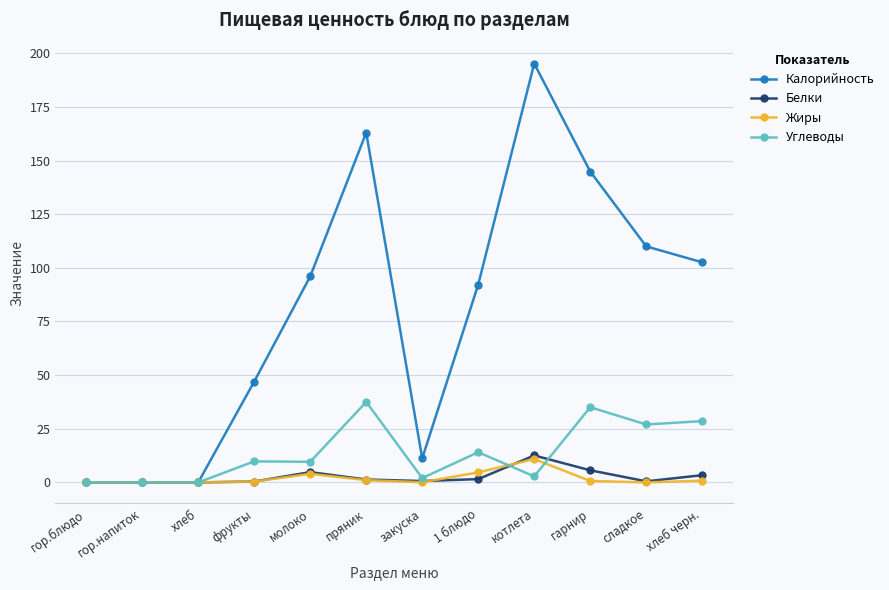

What are all the series names shown in the legend?

Калорийность, Белки, Жиры, Углеводы